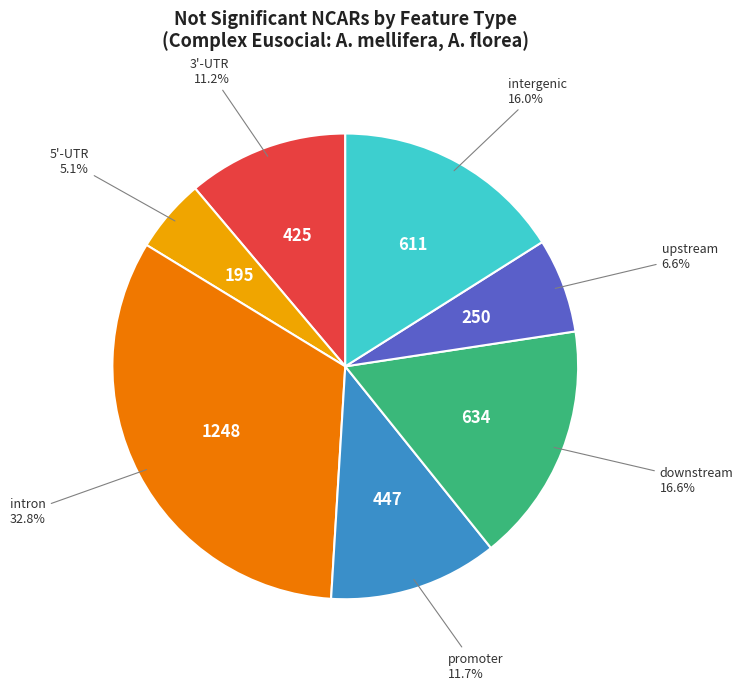

Is there a majority slice in this chart?

No